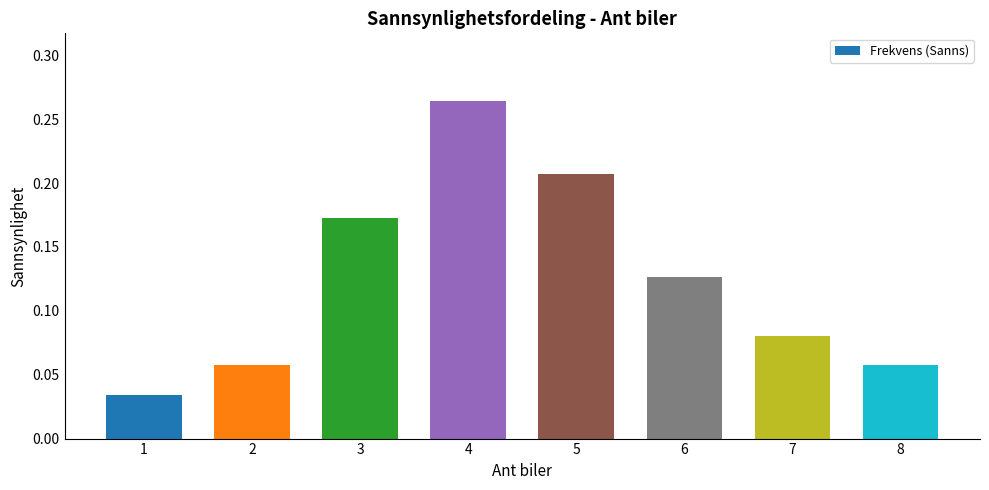

Count the values in the range 0 to 1.

8